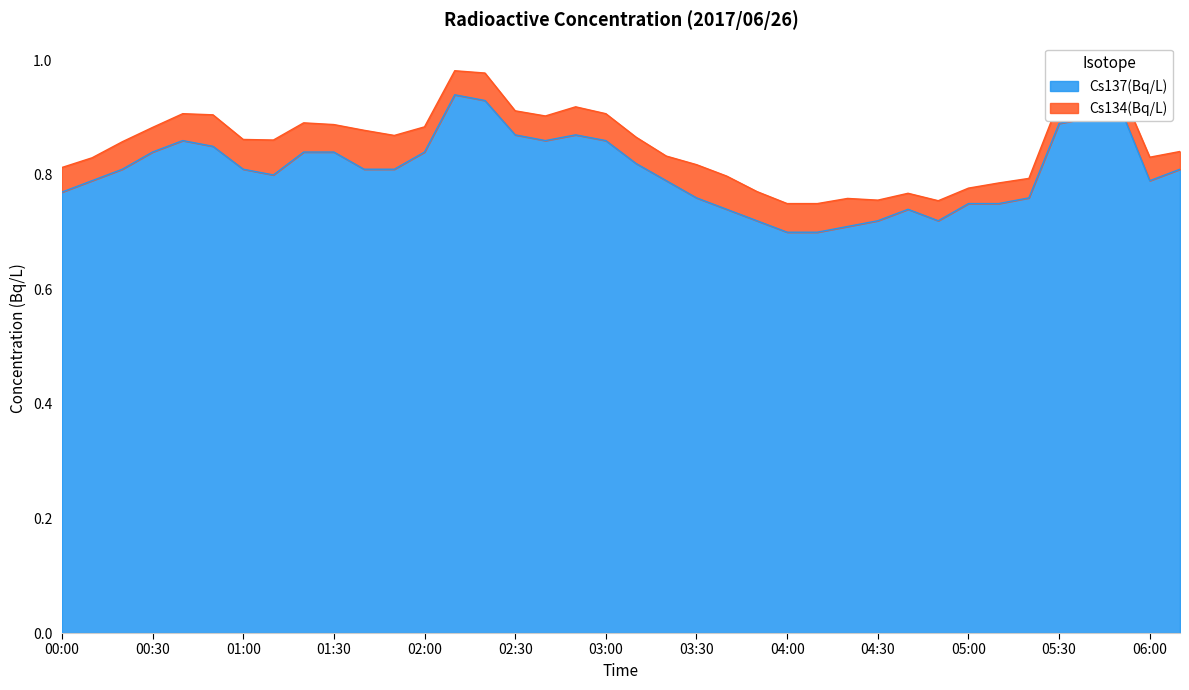

What is the label of the 1st point from the left?

00:00